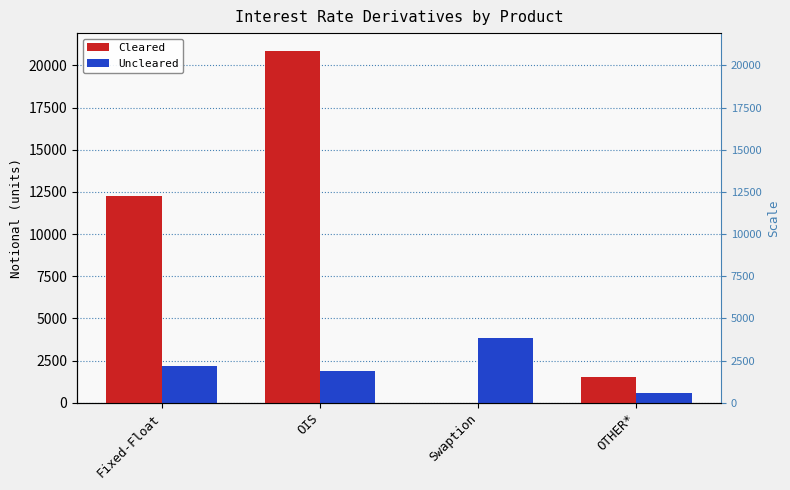

Is the value of Uncleared at Fixed-Float greater than the value of Cleared at OTHER*?

Yes